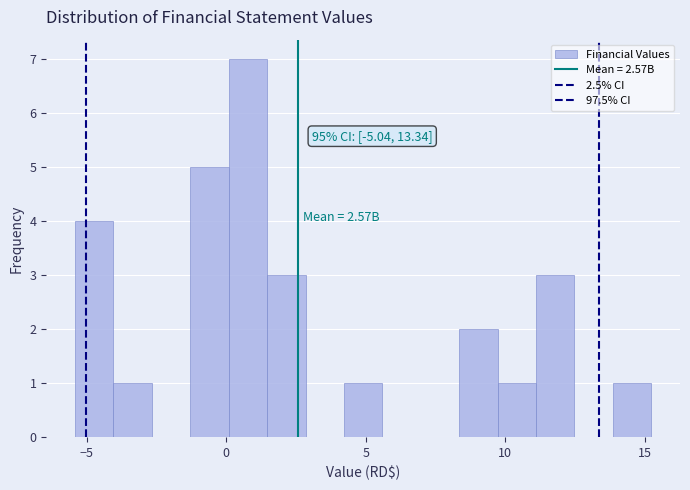

Around what value on the x-axis is the tallest bar? Give the approximate position of its centre, as read against the axis.

1.0